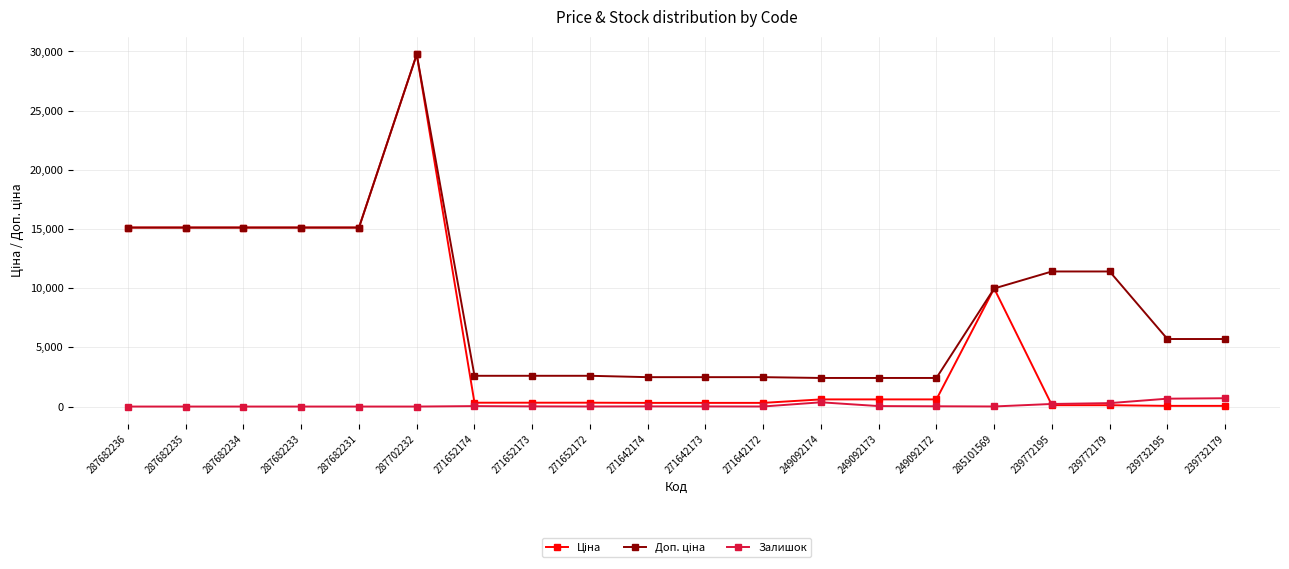

How many lines are shown in the chart?

3